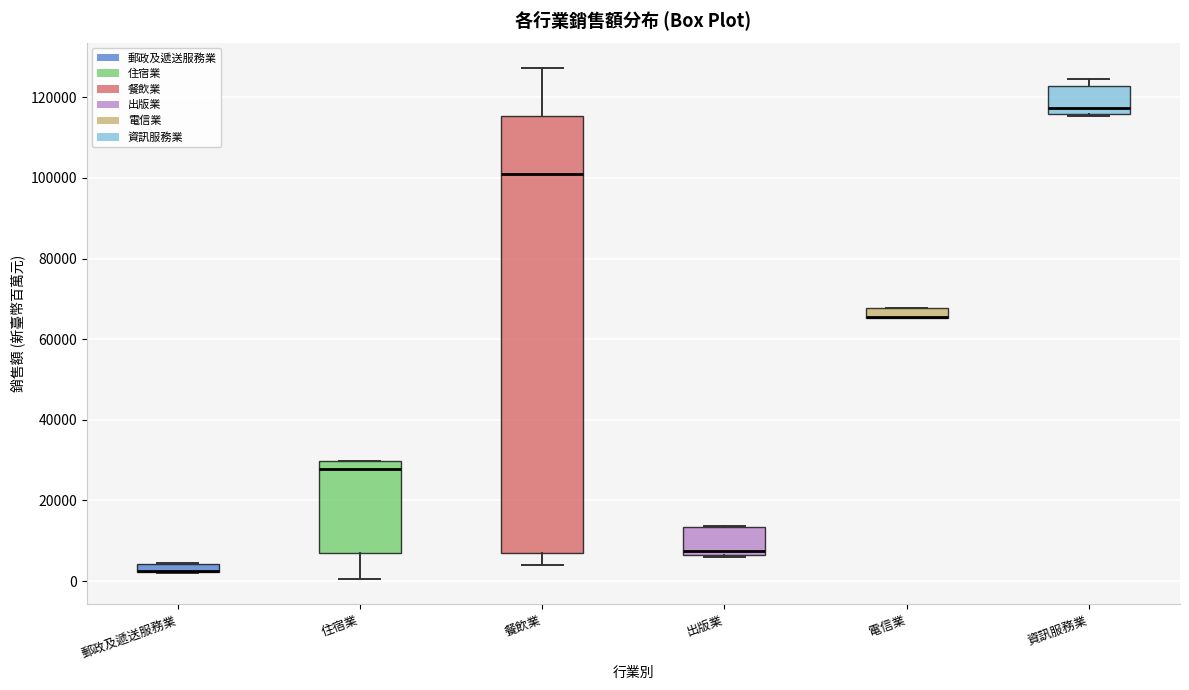

Comparing the boxes themselves (not the whiskers), which one is the tallest?

餐飲業